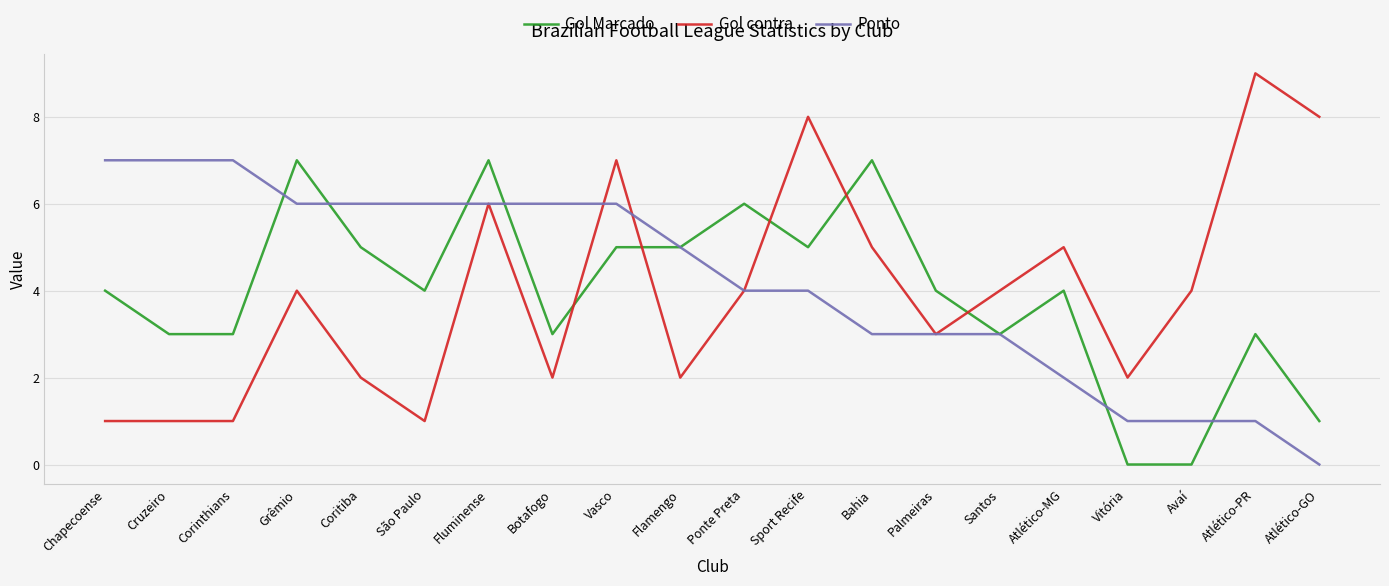

Is it true that Gol contra equals 1 at Cruzeiro?

True